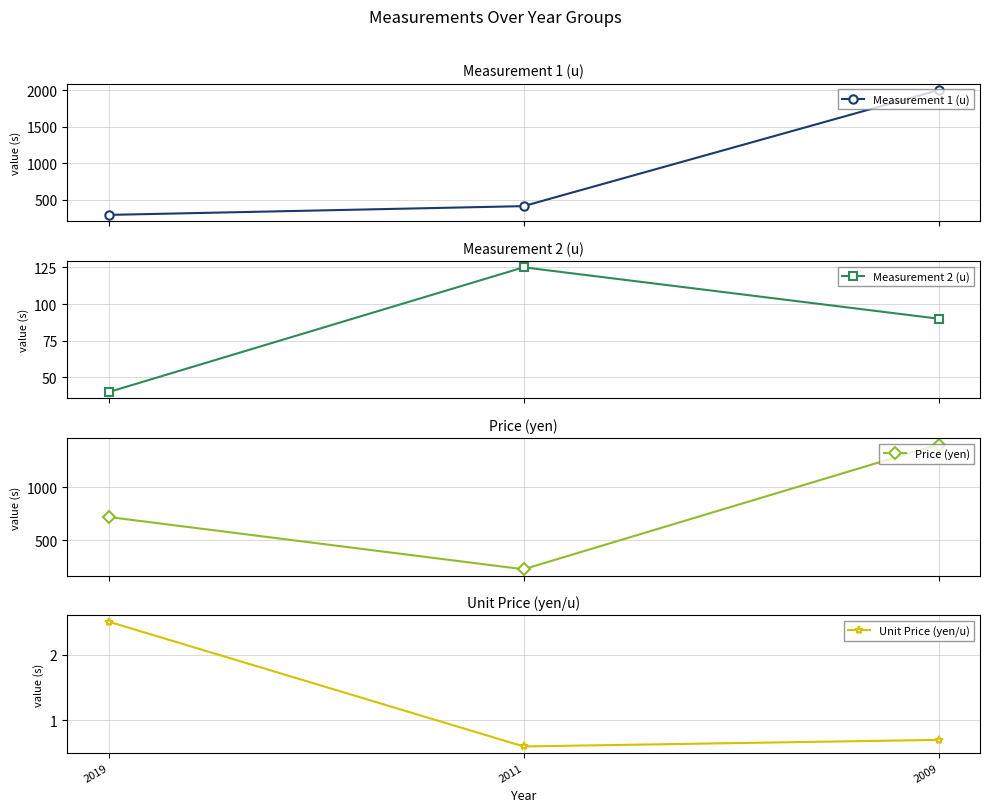

What is the difference between the second highest and minimum values in the Measurement 1 (u) series?

120